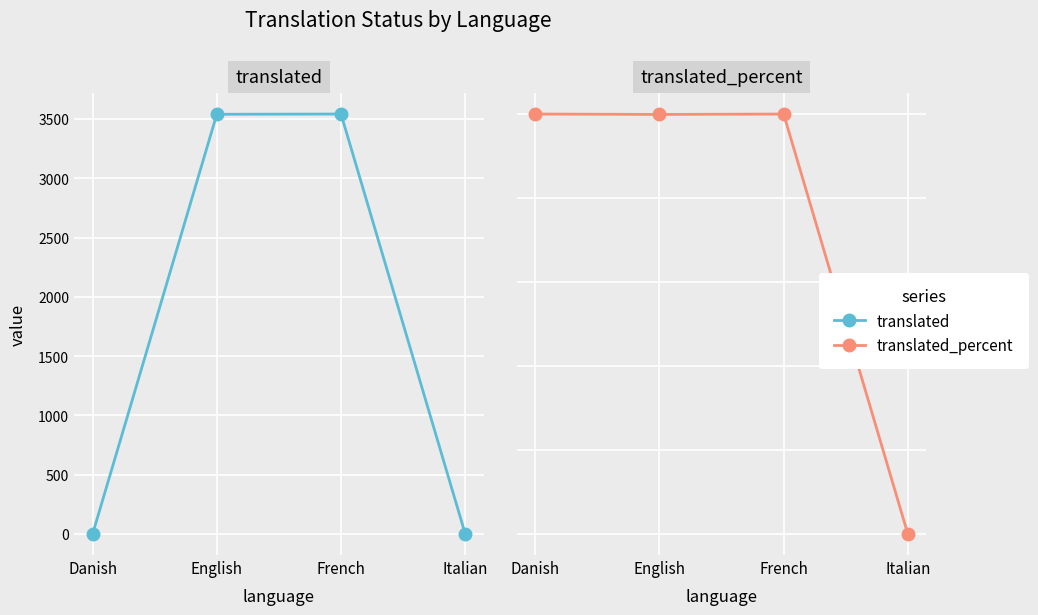

The translated_percent series shows 0.1 at Italian. True or false?

False